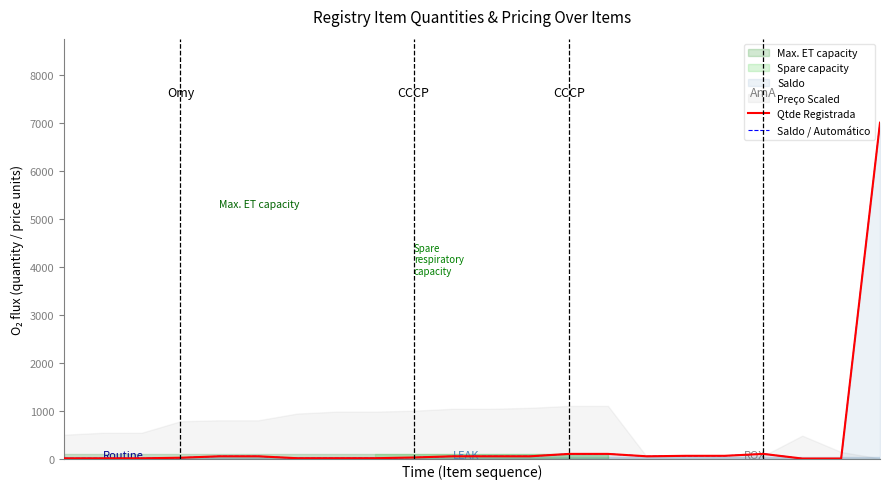

How many values in the Saldo / Automático series are below 50?

10